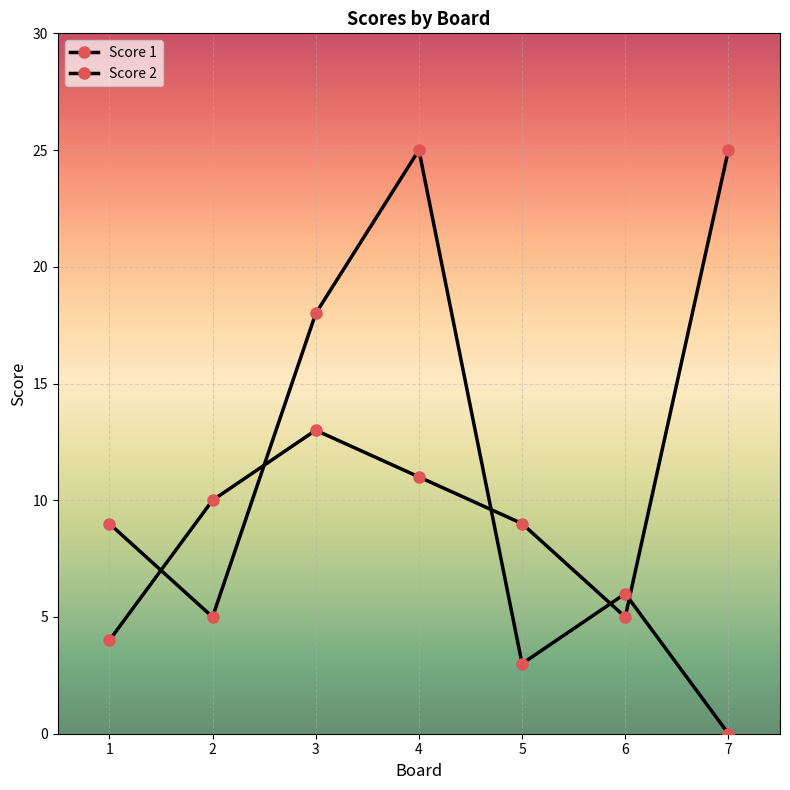

How many lines are shown in the chart?

2